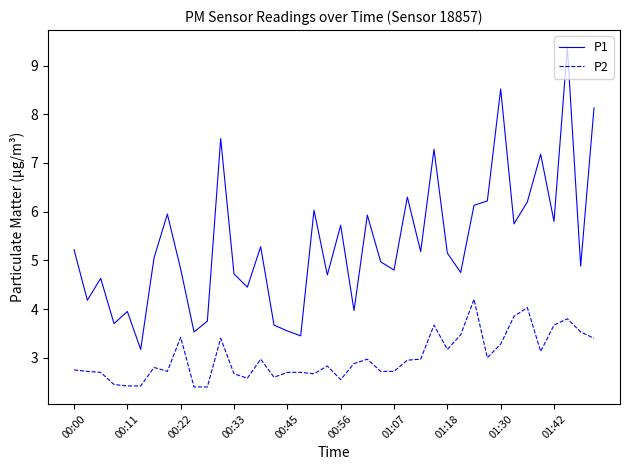

List the series in order of their peak value, highest first.

P1, P2